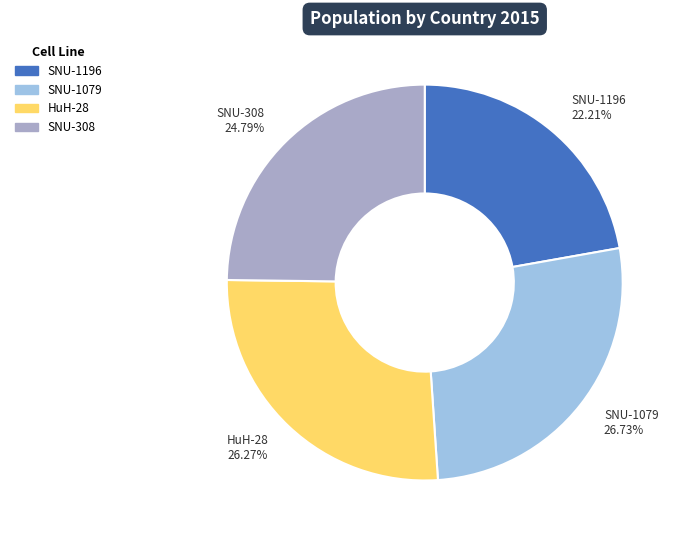

Which category has the smallest portion of the pie?

SNU-1196